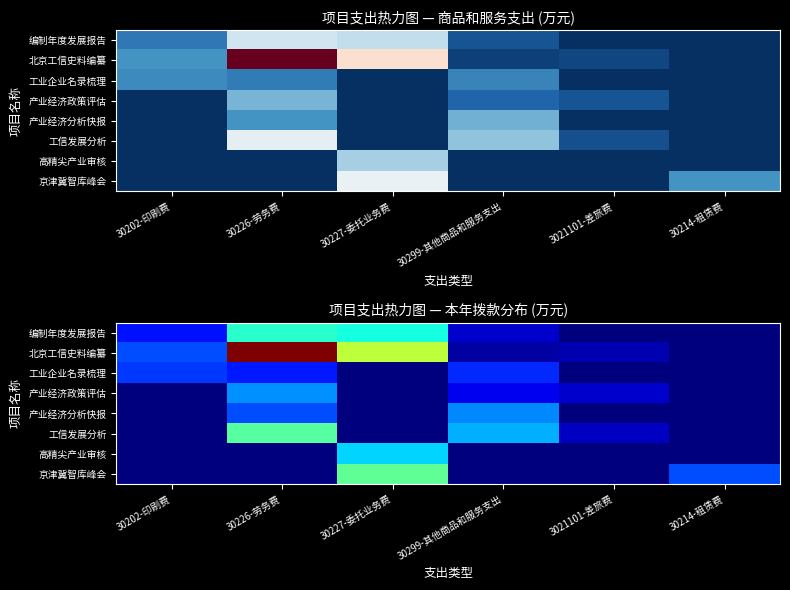

The value of 工信发展分析 at 30202-印刷费 is 0.0. True or false?

True